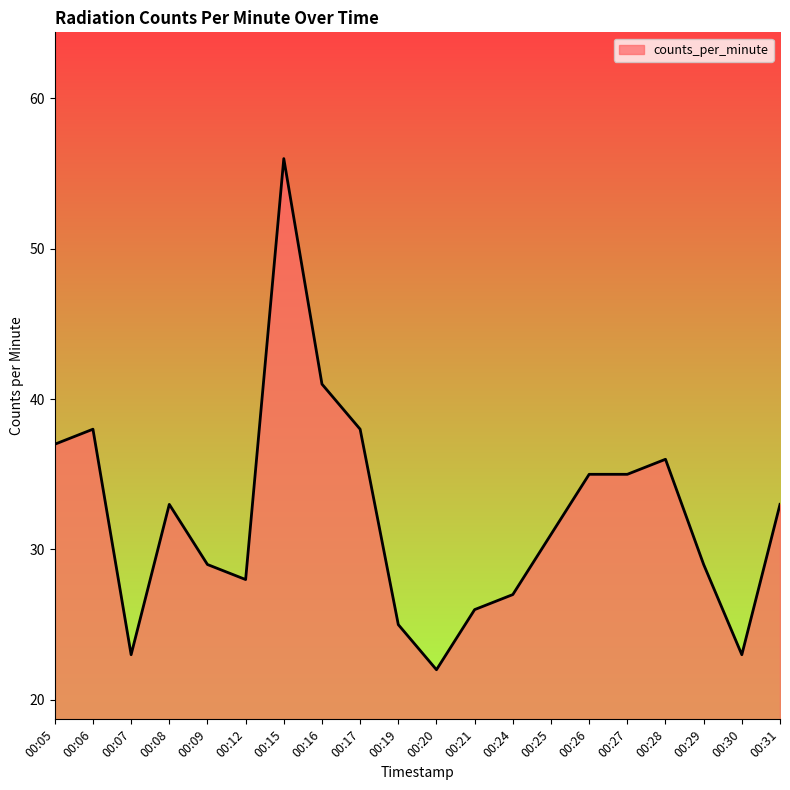

Approximately how many times larger is the value at 00:29 compared to 00:09?

1.0